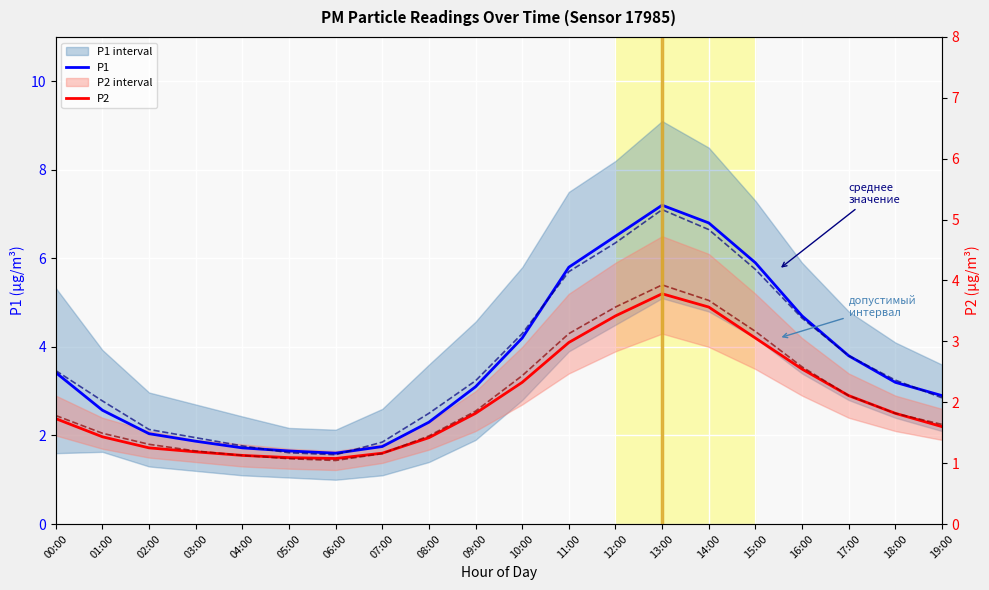

How many values in the P1 series are below 3?

9